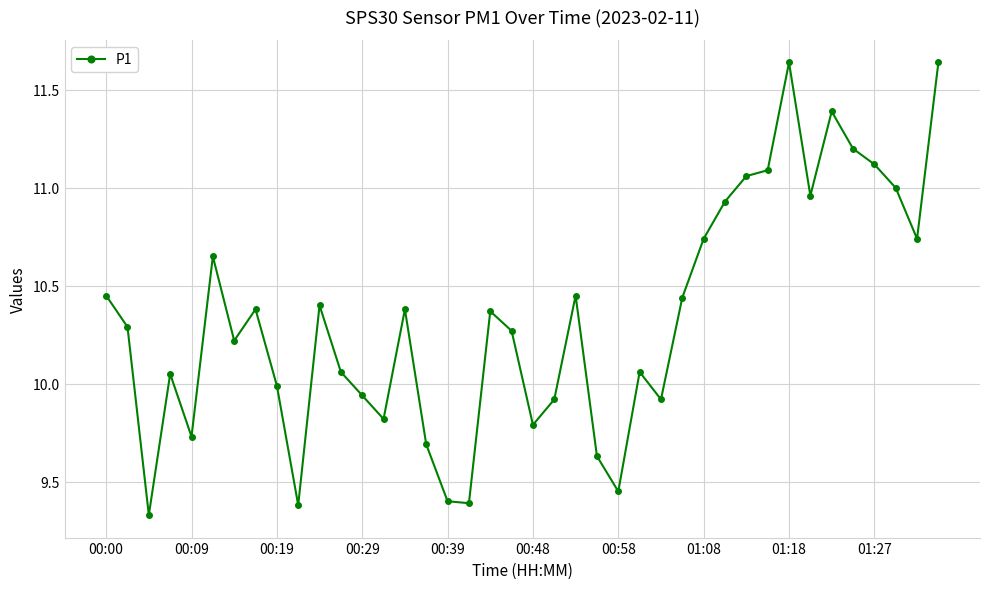

What is the difference between the second highest and minimum values?

2.3